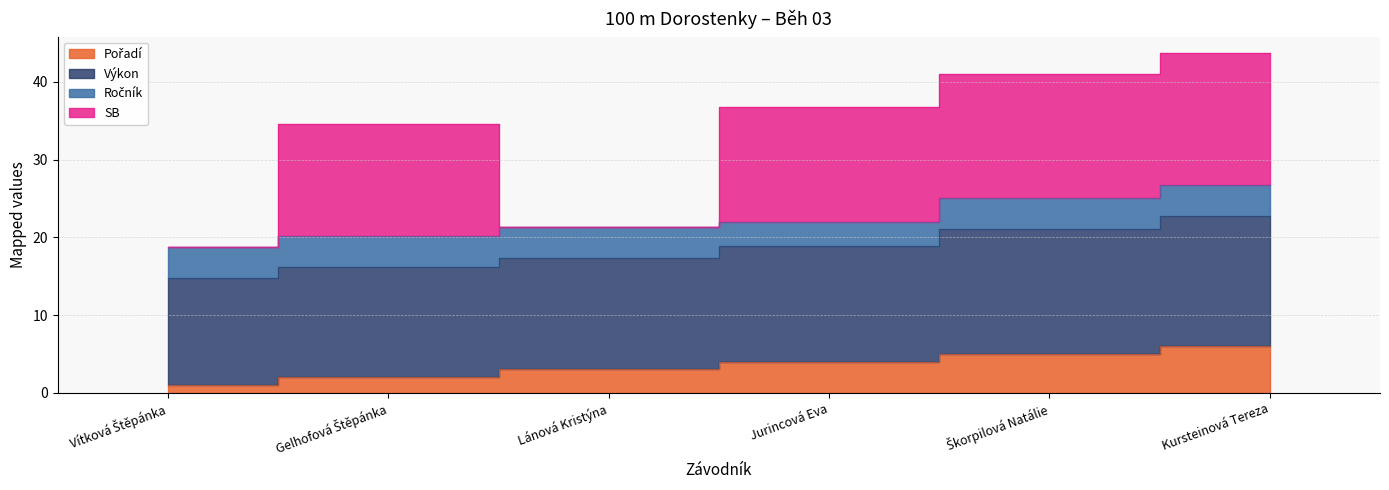

What is the smallest value displayed?

1.0